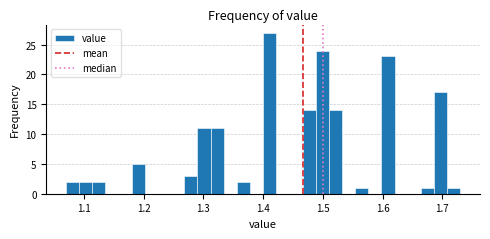

Read against the x-axis, roughly where is the centre of the tallest bar?

1.41